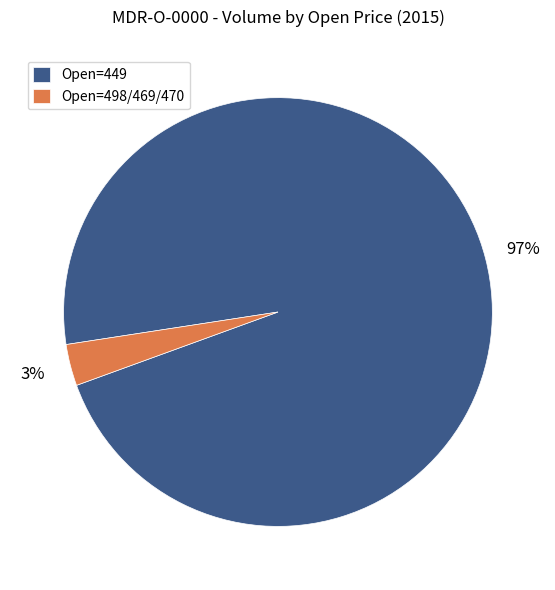

Which category has the biggest portion of the pie?

Open=449